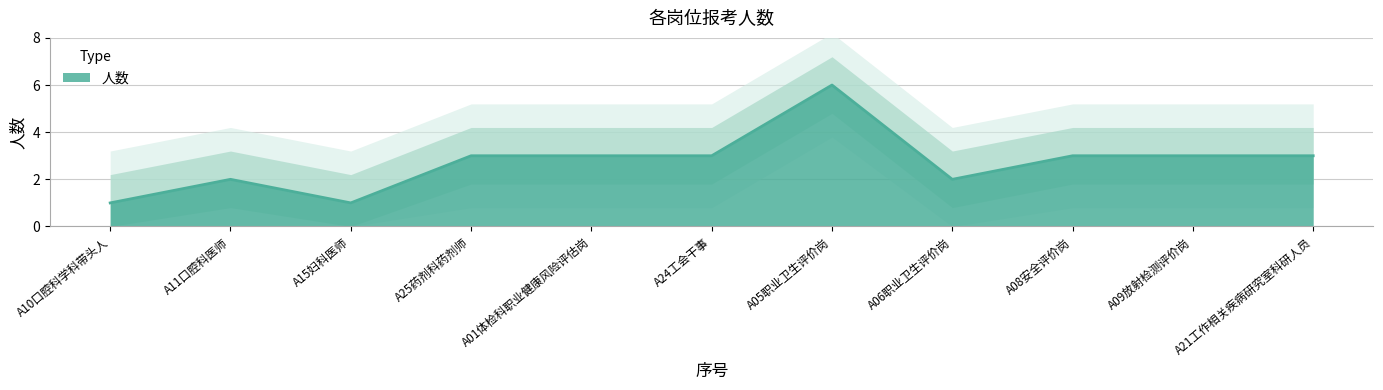

At which label does the data first exceed 3?

A05职业卫生评价岗